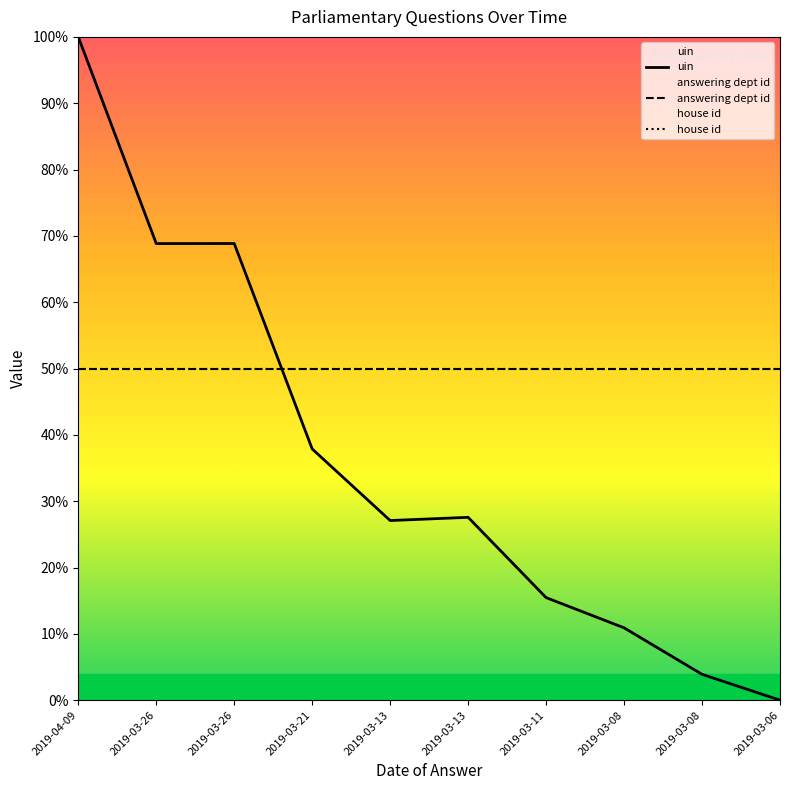

True or false: answering dept id and uin cross at least once.

True